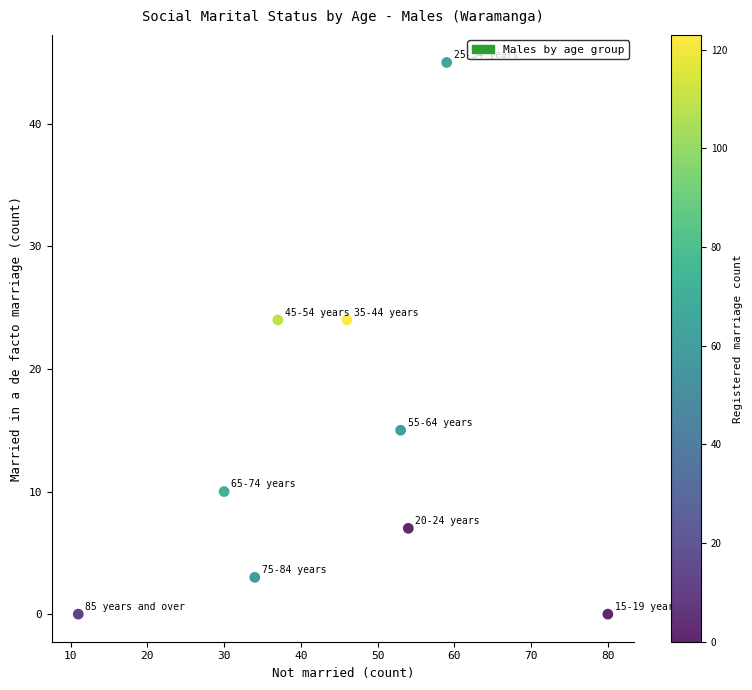

What is the range of Y values (max minus min)?

45